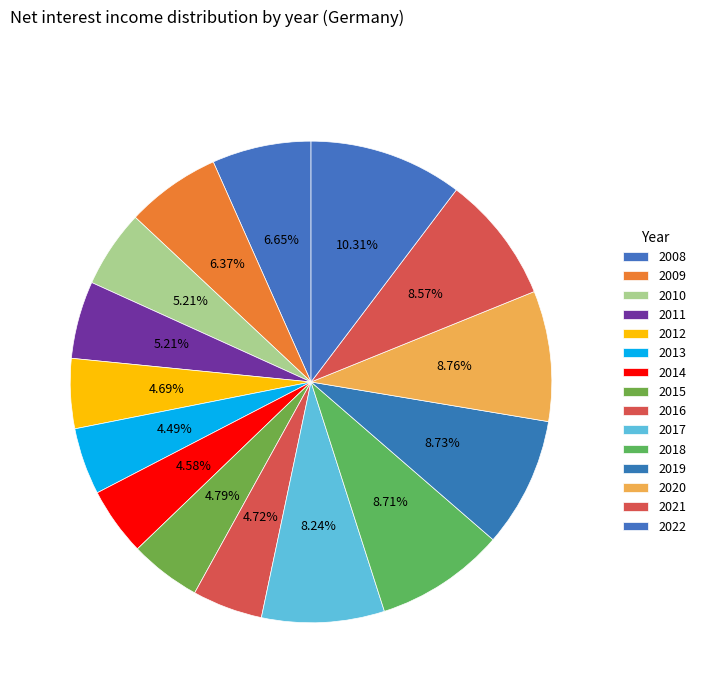

Between 2009 and 2013, which is larger?

2009